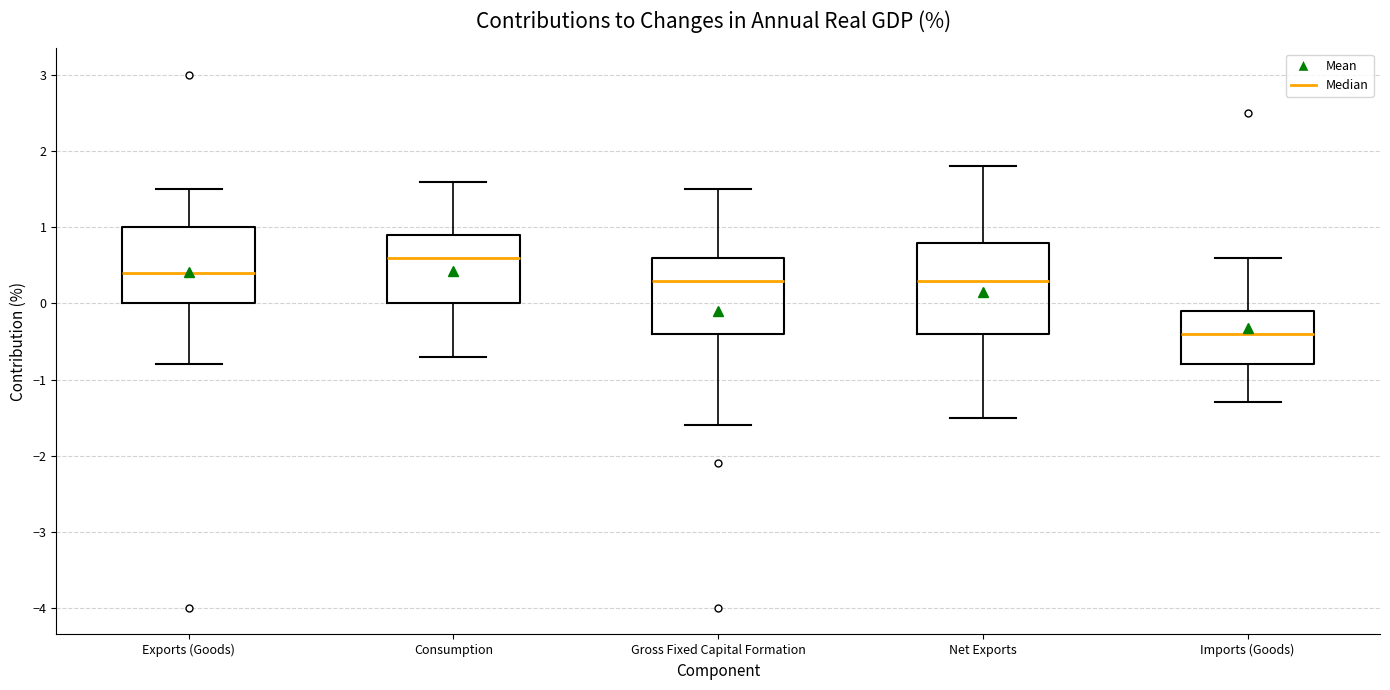

Reading left to right, transcribe this box plot: for each box, give where its median line is, the range the box spans, and where its two whiskers end, as read against the y-axis. The values are not printed on the chart, so give them approximately, as read against the axis.

Exports (Goods): median 0.4, box 0.0 to 1.0, whiskers -0.8 to 1.5
Consumption: median 0.6, box 0.0 to 0.9, whiskers -0.7 to 1.6
Gross Fixed Capital Formation: median 0.3, box -0.4 to 0.6, whiskers -1.6 to 1.5
Net Exports: median 0.3, box -0.4 to 0.8, whiskers -1.5 to 1.8
Imports (Goods): median -0.4, box -0.8 to -0.1, whiskers -1.3 to 0.6